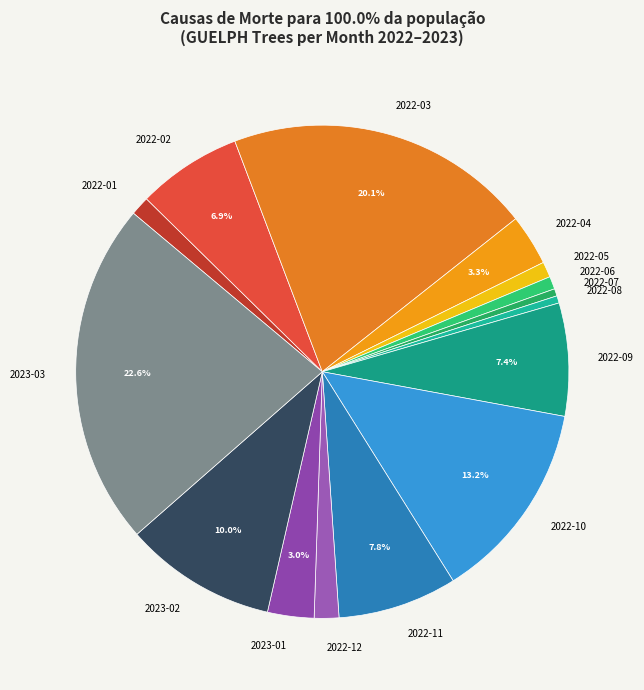

Does any single category account for the majority?

No